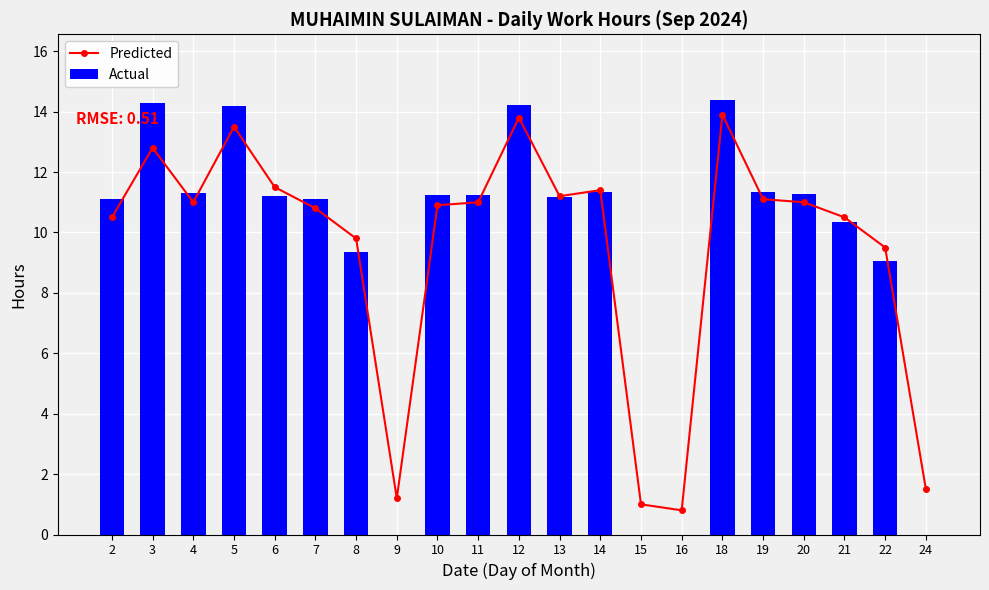

What is the value of the Actual bar at the 13th from the left?

11.3